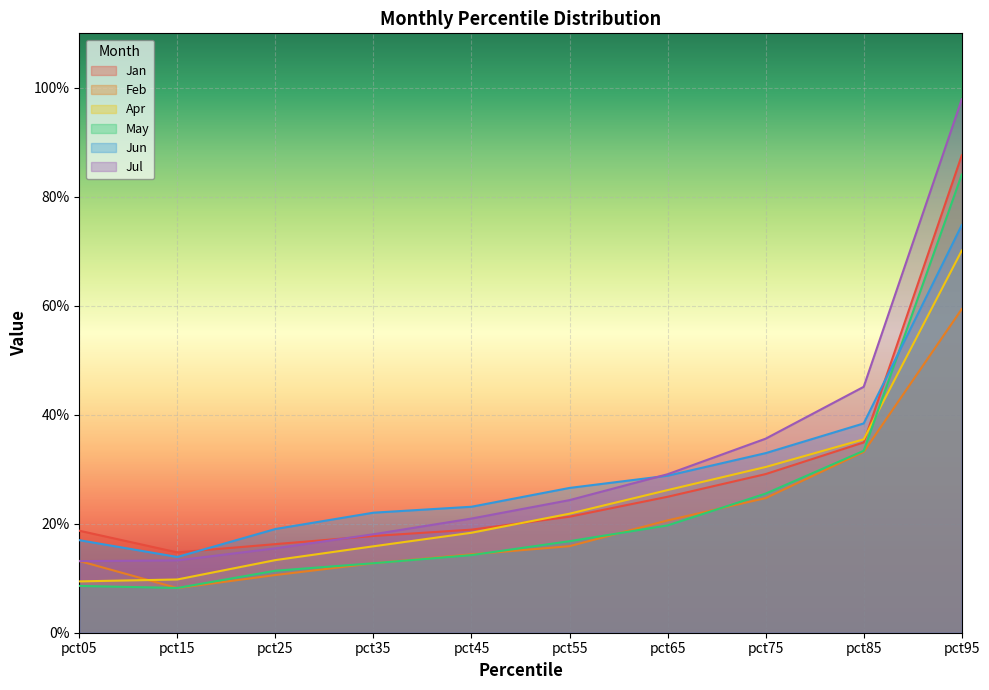

What is the average value of the Feb series?

0.2